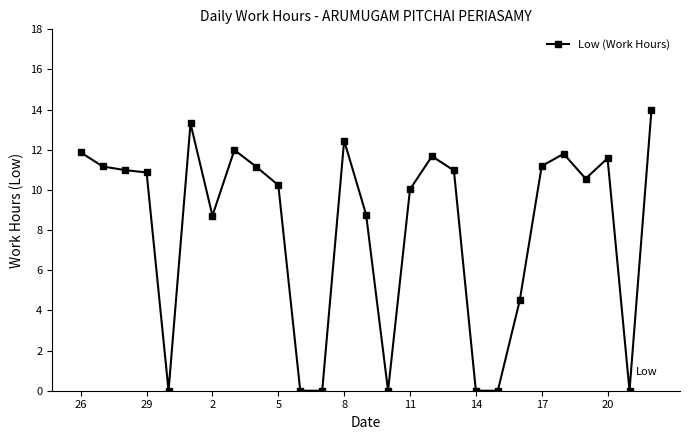

What is the greatest value displayed?

14.0